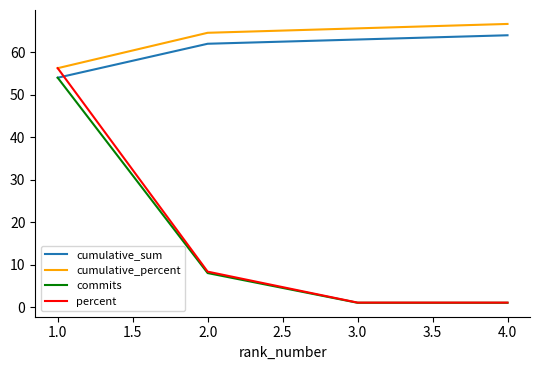

Which series has the largest total across all categories?

cumulative_percent